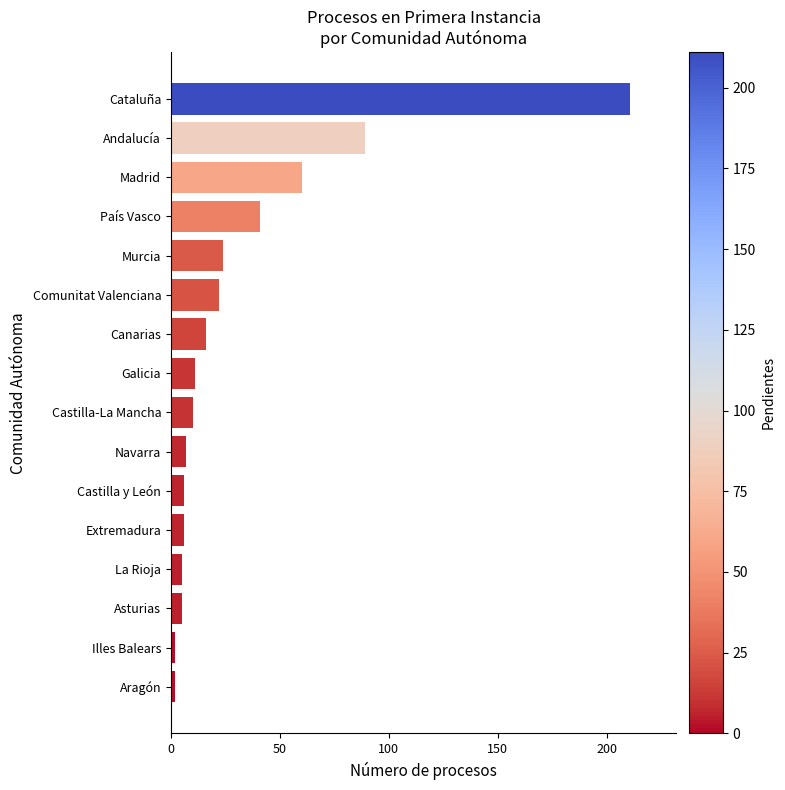

Where is the data nearest to the value 106?

Andalucía